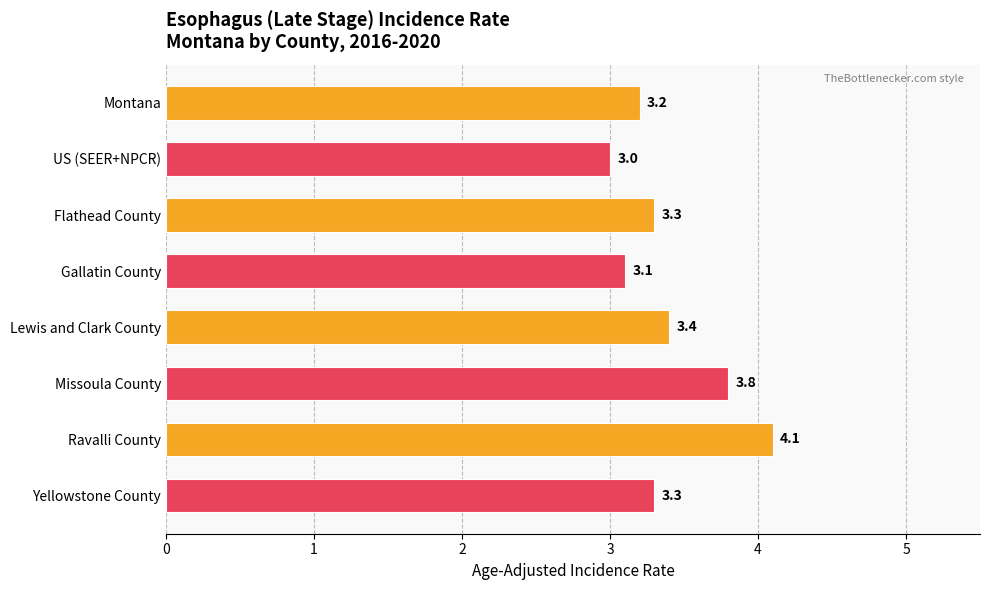

Approximately how many times larger is the value at Lewis and Clark County compared to Flathead County?

1.0